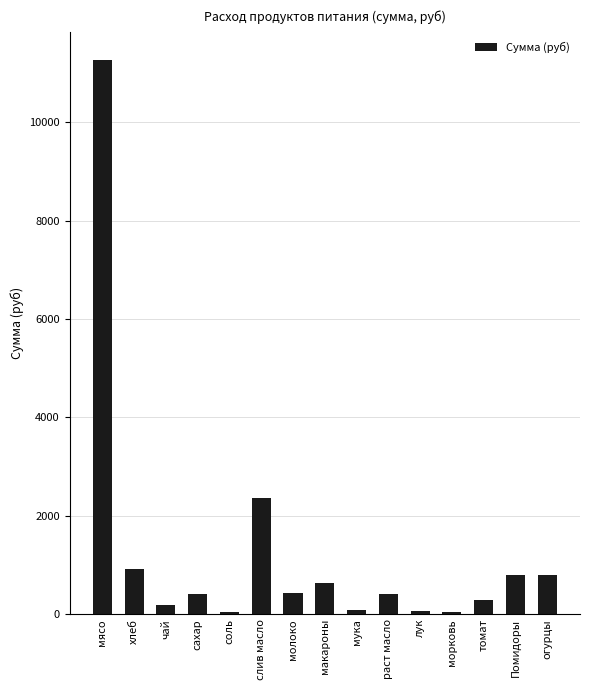

Which label corresponds to the largest value in the chart?

мясо